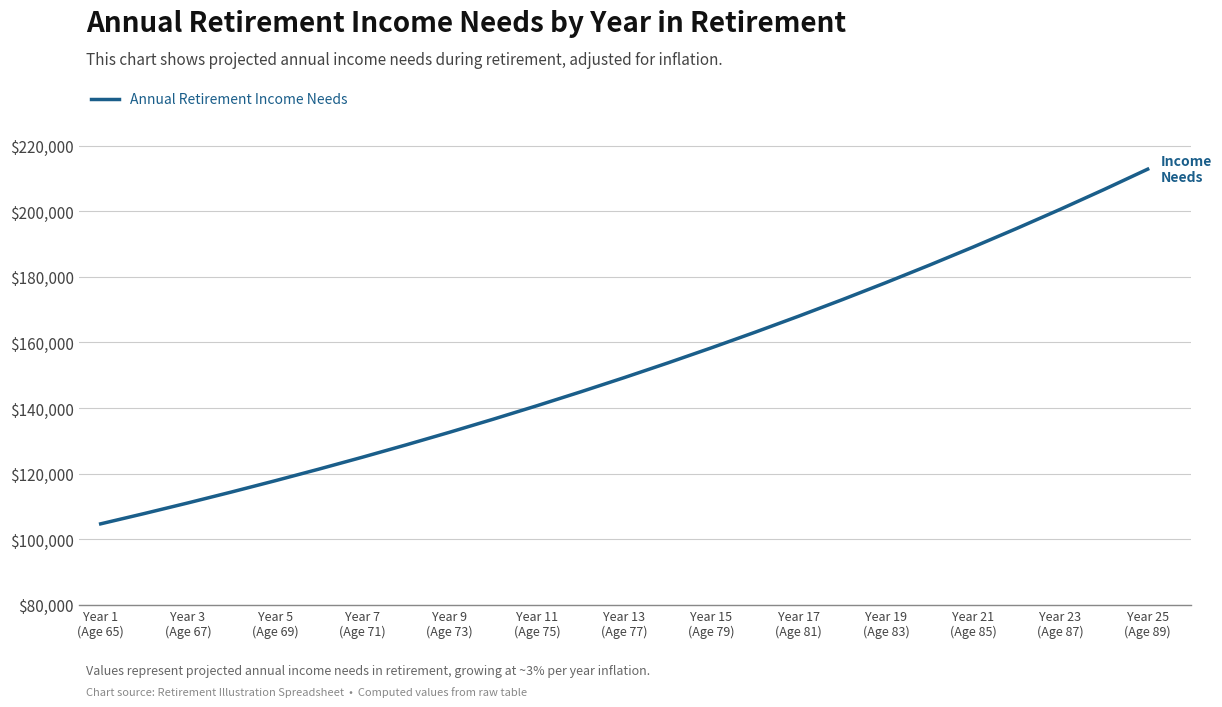

What is the minimum value shown in the chart?

104688.9